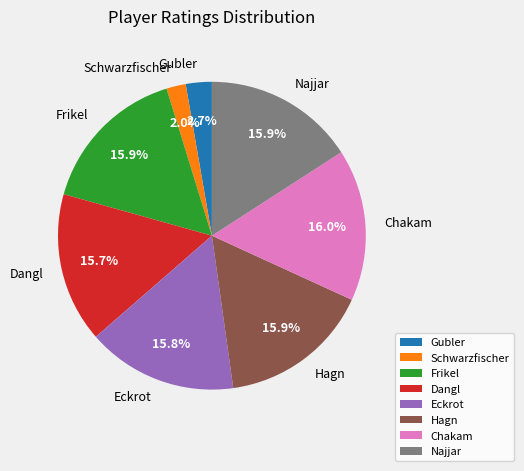

Approximately how many times larger is the value at Chakam compared to Dangl?

1.0